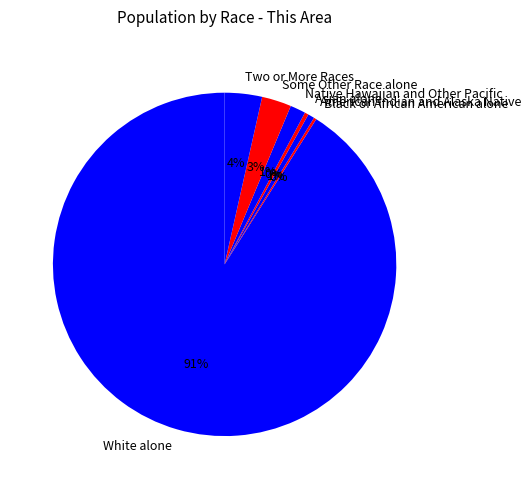

Combined, do Some Other Race alone and Two or More Races account for over 50%?

No